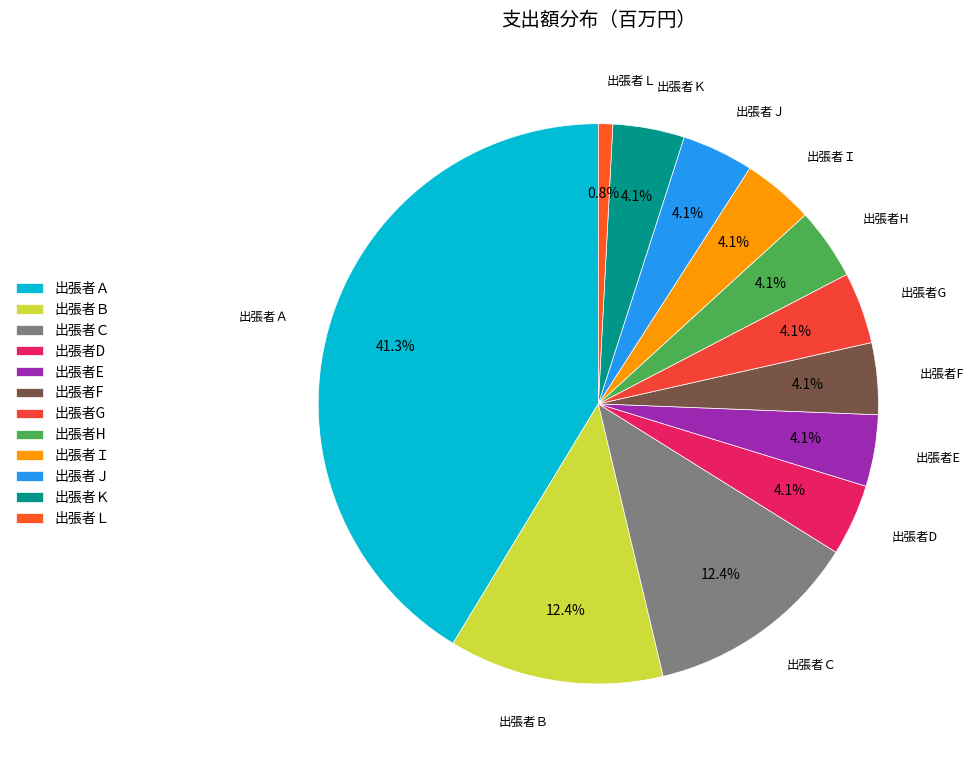

Is it true that 出張者Ｉ is 4% of the pie?

True